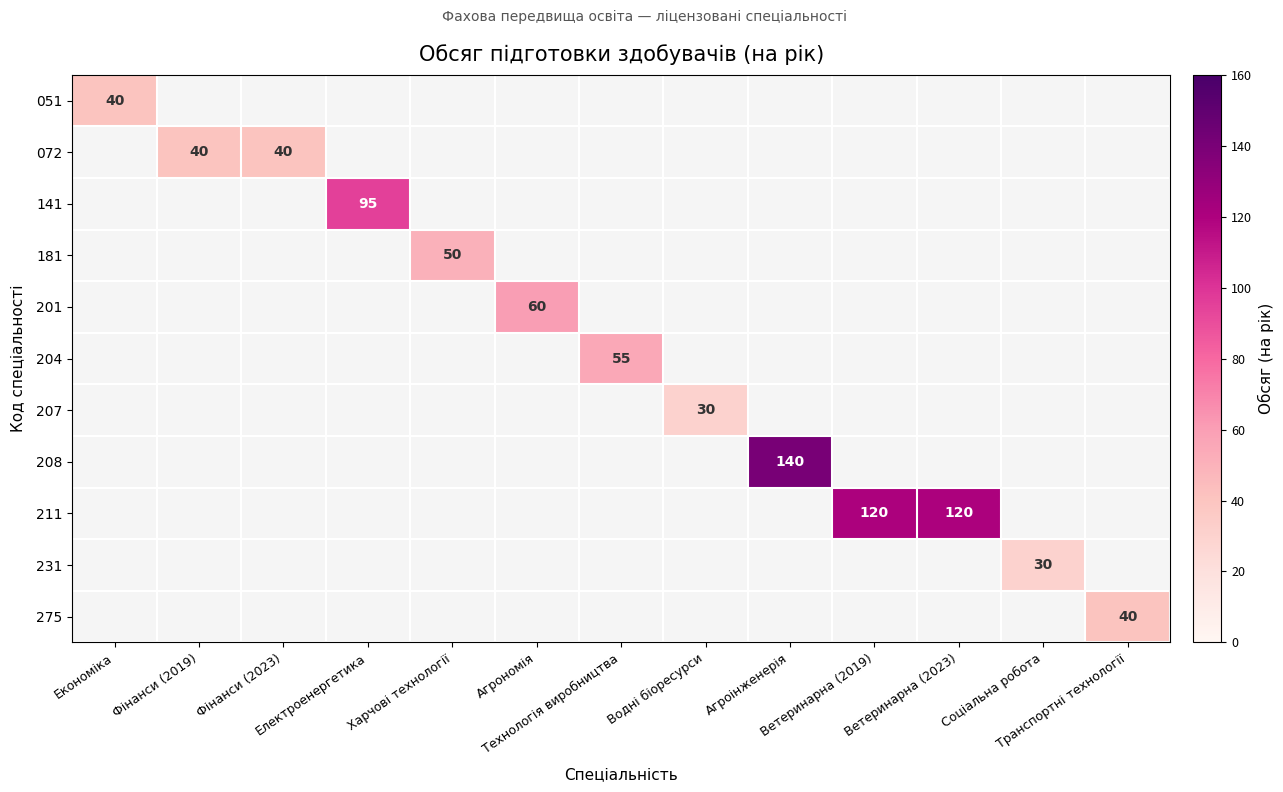

How many categories are shown in the chart?

13